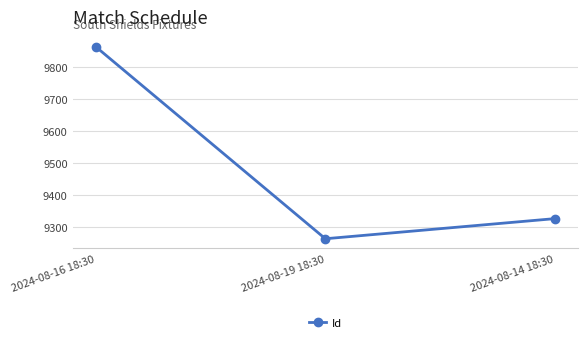

What is the difference between the maximum and second lowest values?

538